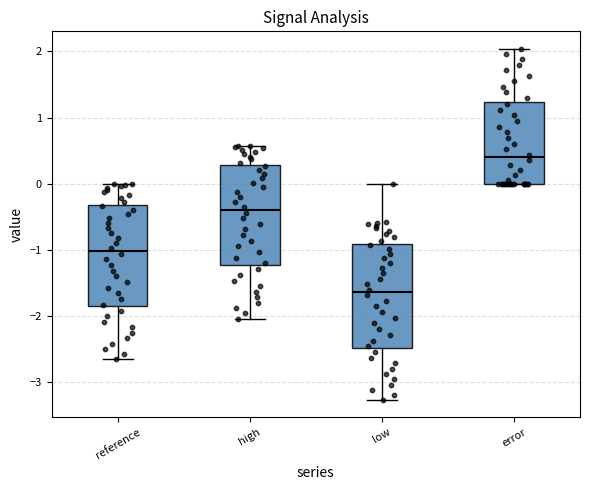

Reading left to right, read every box against the y-axis: the position of its median line, the range the box covers, and the ends of its whiskers. The values are not printed on the chart, so give them approximately, as read against the axis.

reference: median -1.0, box -1.9 to -0.3, whiskers -2.7 to 0.0
high: median -0.4, box -1.2 to 0.3, whiskers -2.0 to 0.6
low: median -1.6, box -2.5 to -0.9, whiskers -3.3 to 0.0
error: median 0.4, box 0.0 to 1.2, whiskers 0.0 to 2.0